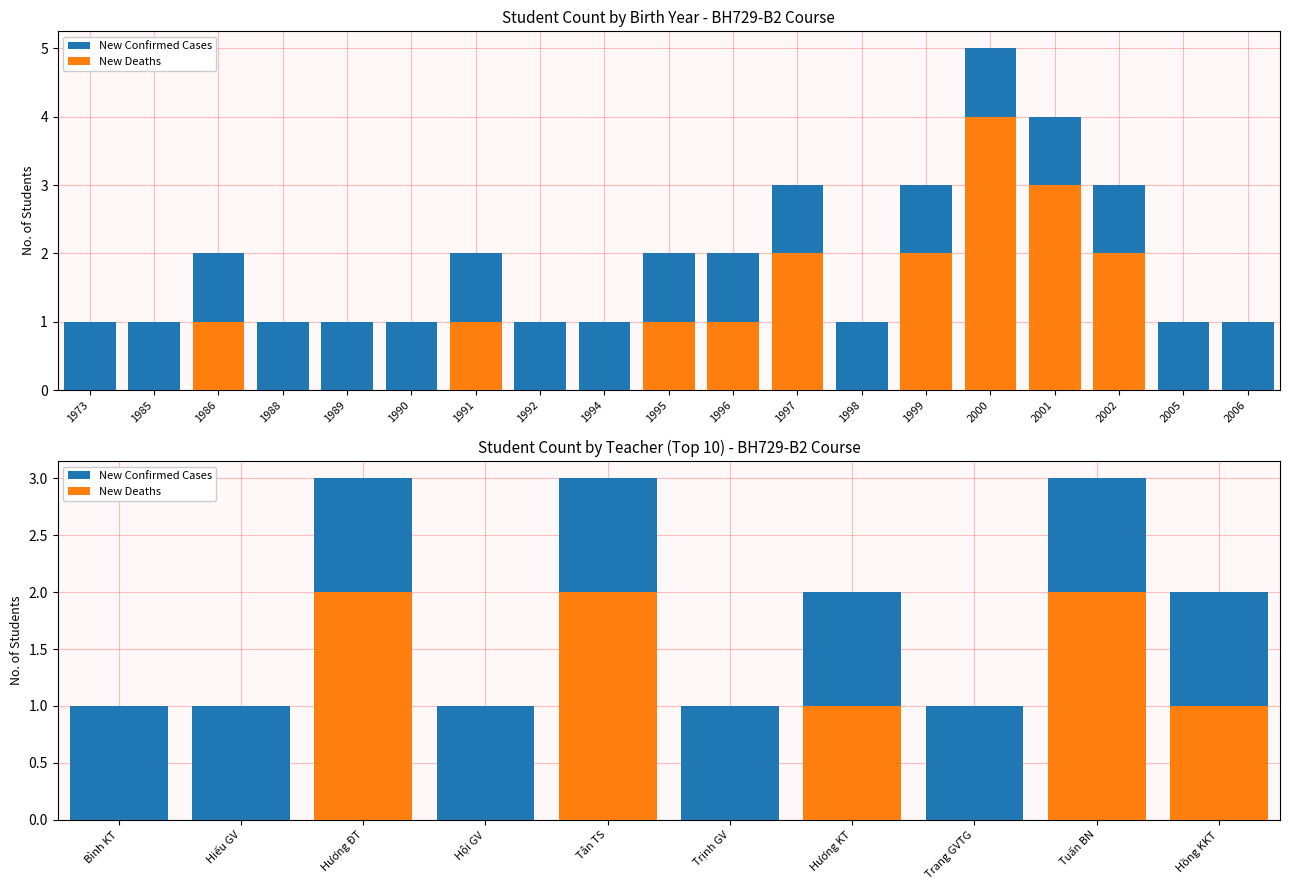

List the series in order of their overall mean, highest first.

New Confirmed Cases, New Deaths